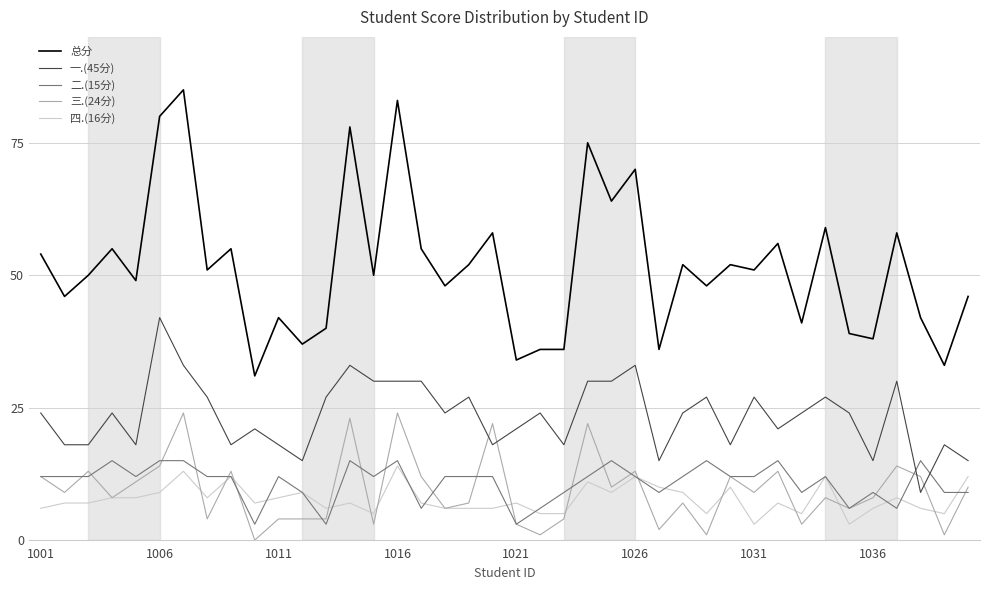

True or false: 四.(16分) and 总分 cross at least once.

False